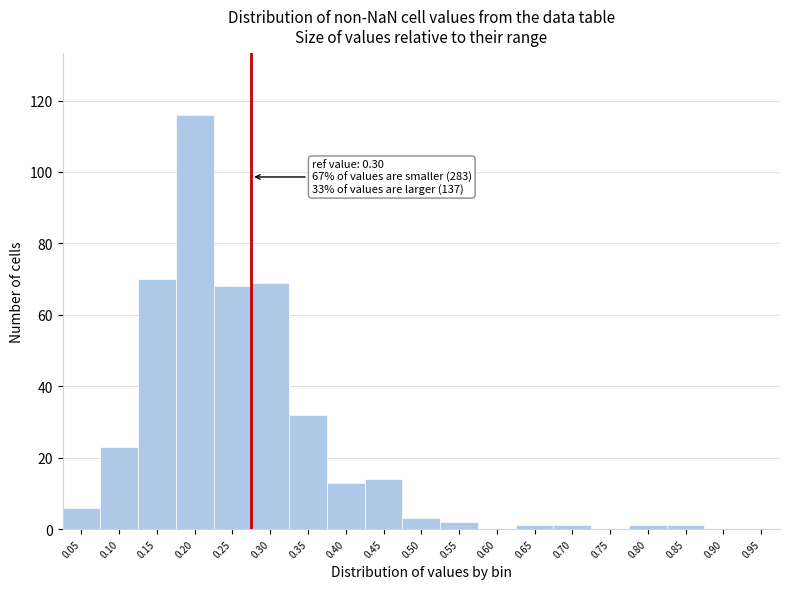

Reading left to right, list all the values displayed in this chart.

0.05=6	0.10=23	0.15=70	0.20=116	0.25=68	0.30=69	0.35=32	0.40=13	0.45=14	0.50=3	0.55=2	0.60=0	0.65=1	0.70=1	0.75=0	0.80=1	0.85=1	0.90=0	0.95=0